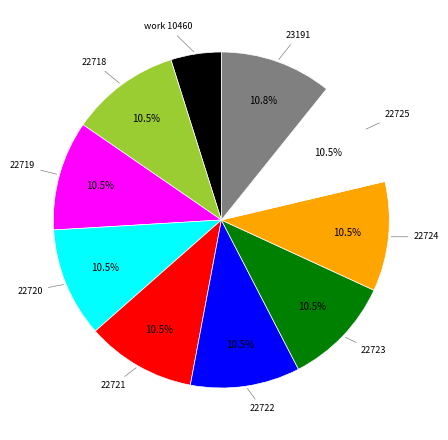

How many slices are in this pie chart?

10